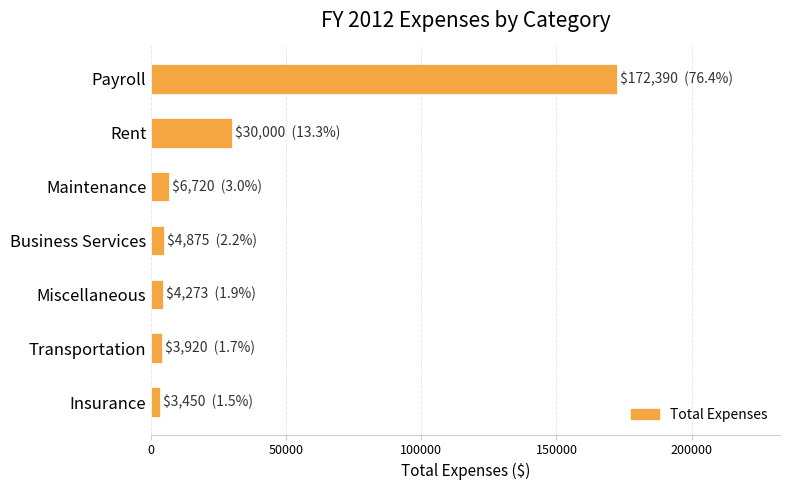

How many data points are less than 4875?

3